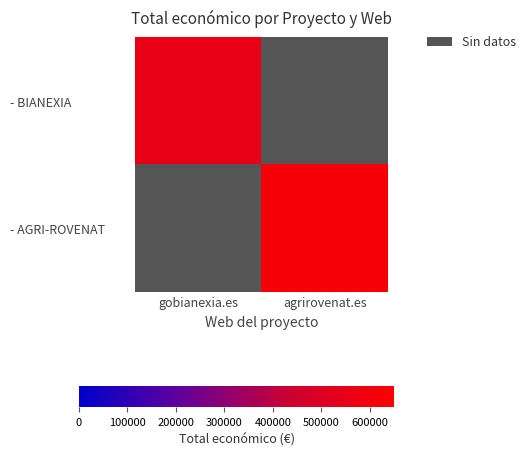

Rank the series at gobianexia.es from lowest to highest value.

- BIANEXIA, - AGRI-ROVENAT